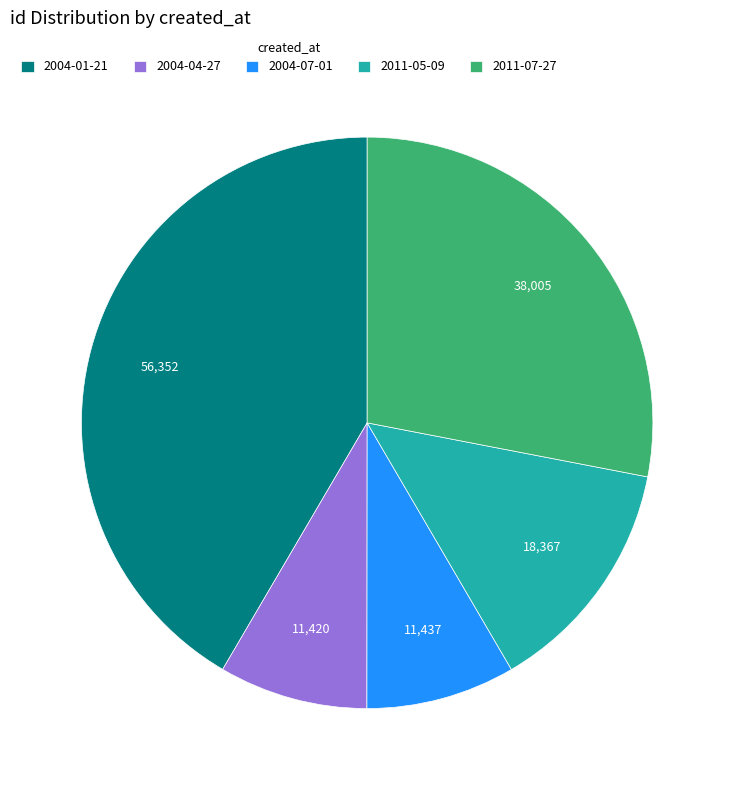

How many slices are in this pie chart?

5